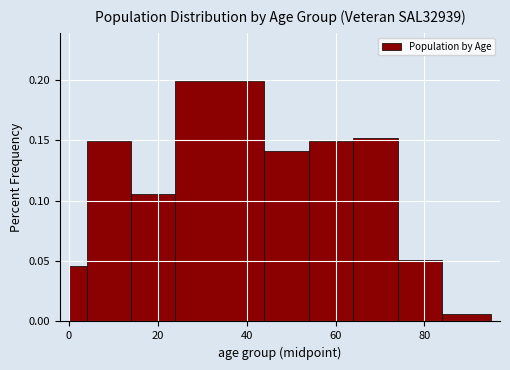

Read against the x-axis, roughly where is the centre of the tallest bar?

34